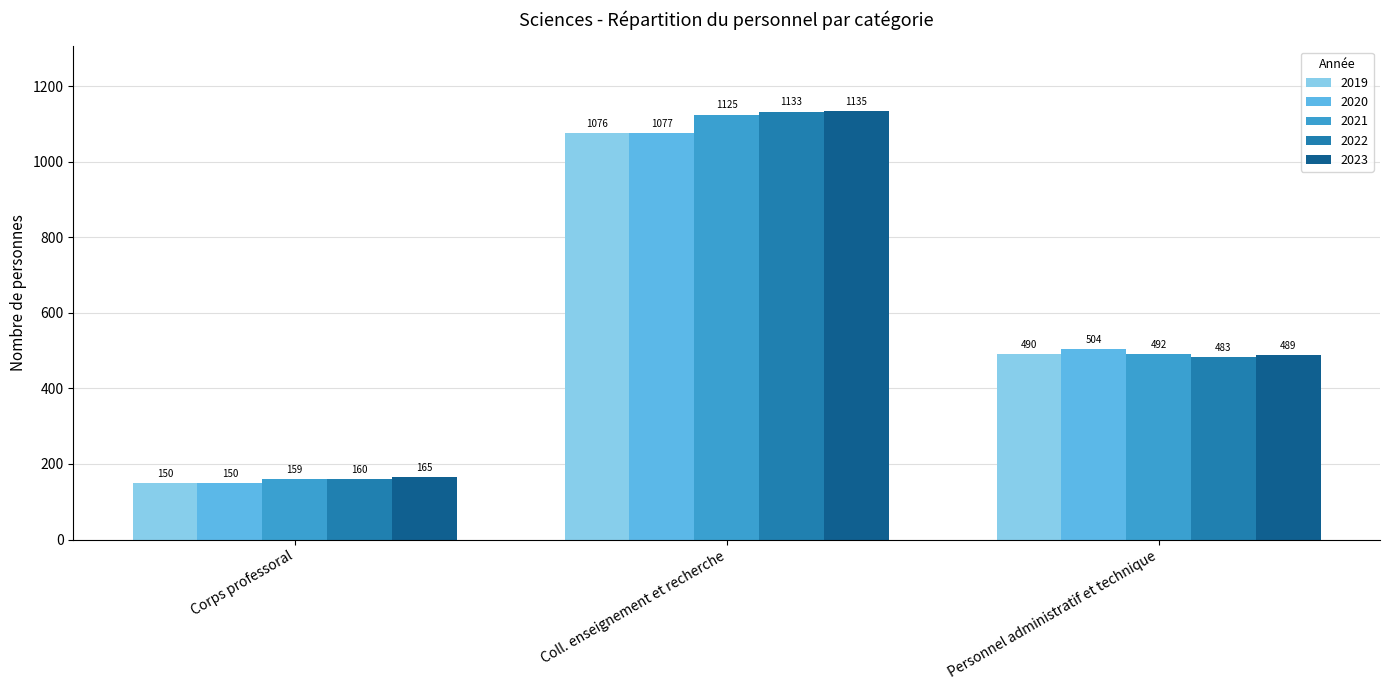

True or false: 2020 has a value of 368 at Coll. enseignement et recherche.

False